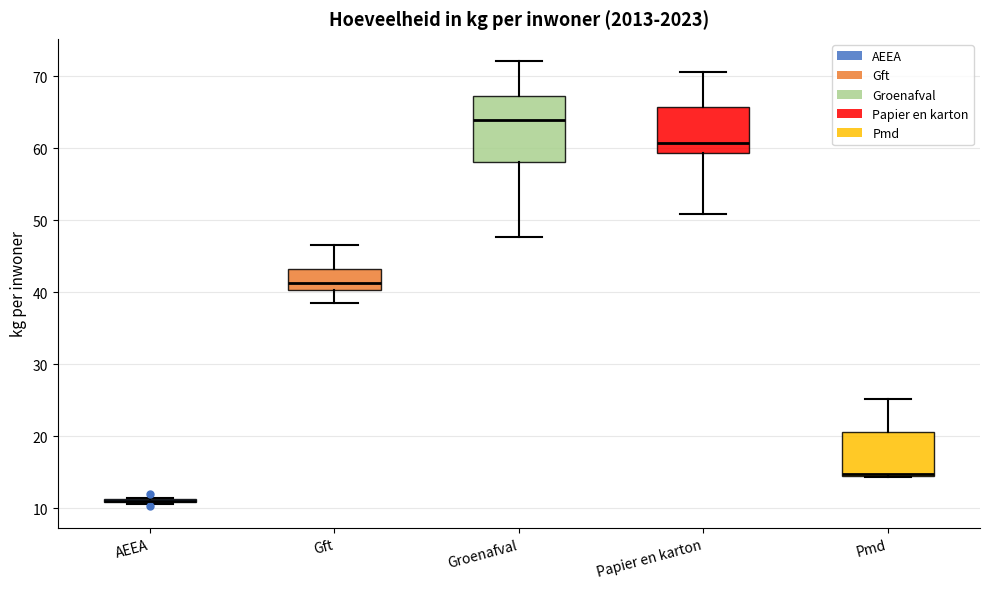

Reading left to right, transcribe this box plot: for each box, give where its median line is, the range the box spans, and where its two whiskers end, as read against the y-axis. The values are not printed on the chart, so give them approximately, as read against the axis.

AEEA: box collapsed to a line at 11, whiskers 11 to 11
Gft: median 41, box 40 to 43, whiskers 39 to 47
Groenafval: median 64, box 58 to 67, whiskers 48 to 72
Papier en karton: median 61, box 59 to 66, whiskers 51 to 71
Pmd: median 15 (just above the box's lower edge), box 15 to 21, whiskers 14 to 25